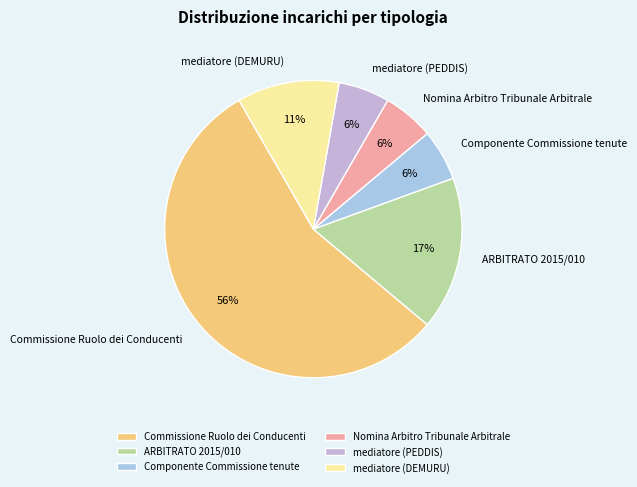

How many segments does this pie chart have?

6